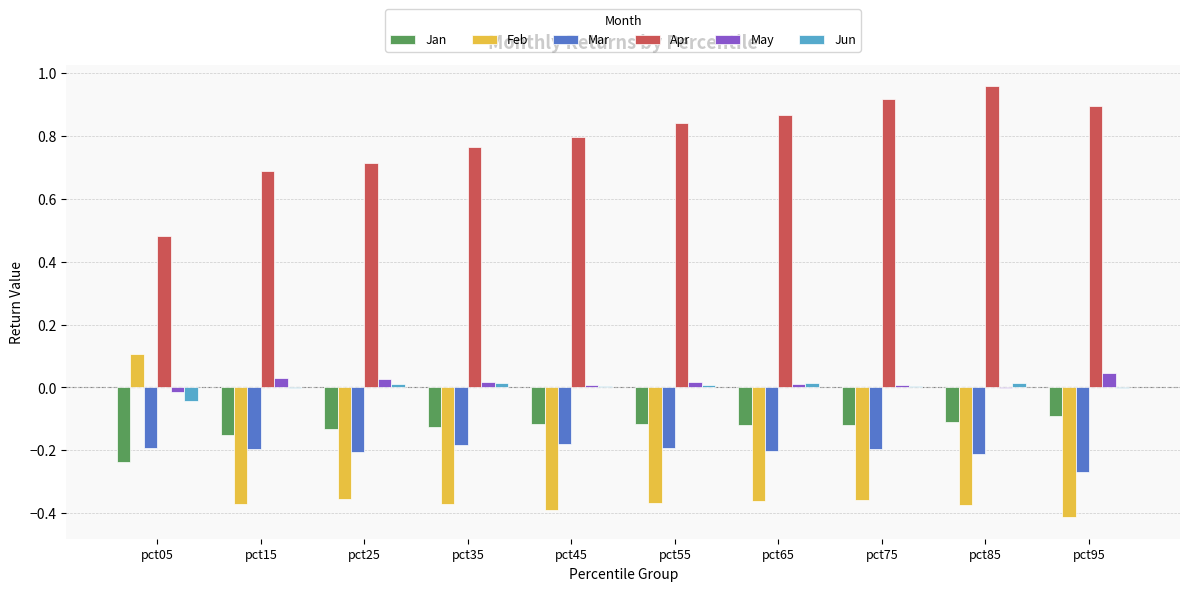

The Mar series shows -0.1 at pct75. True or false?

False